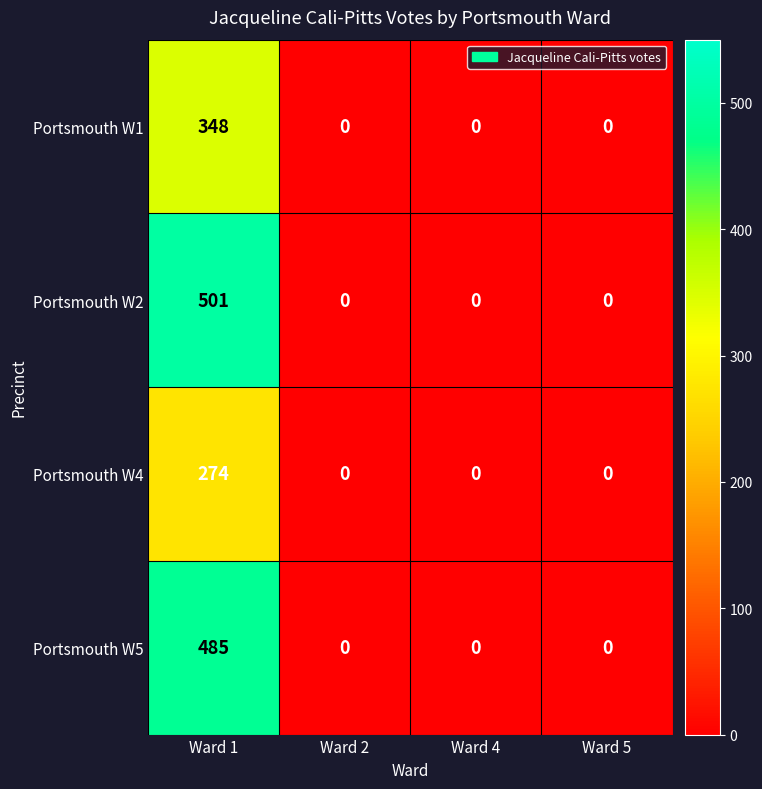

Rank the series by their maximum value, from highest to lowest.

Portsmouth W2, Portsmouth W5, Portsmouth W1, Portsmouth W4